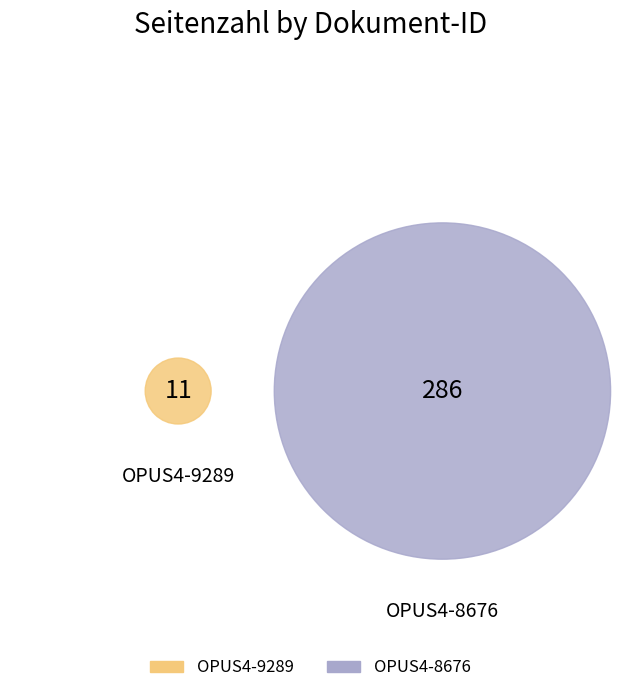

What is the majority slice?

OPUS4-8676